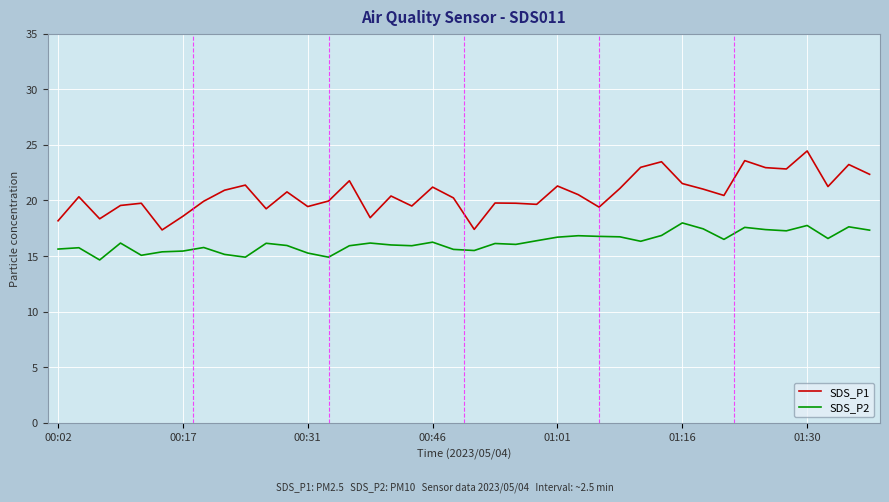

True or false: SDS_P2 and SDS_P1 cross at least once.

False